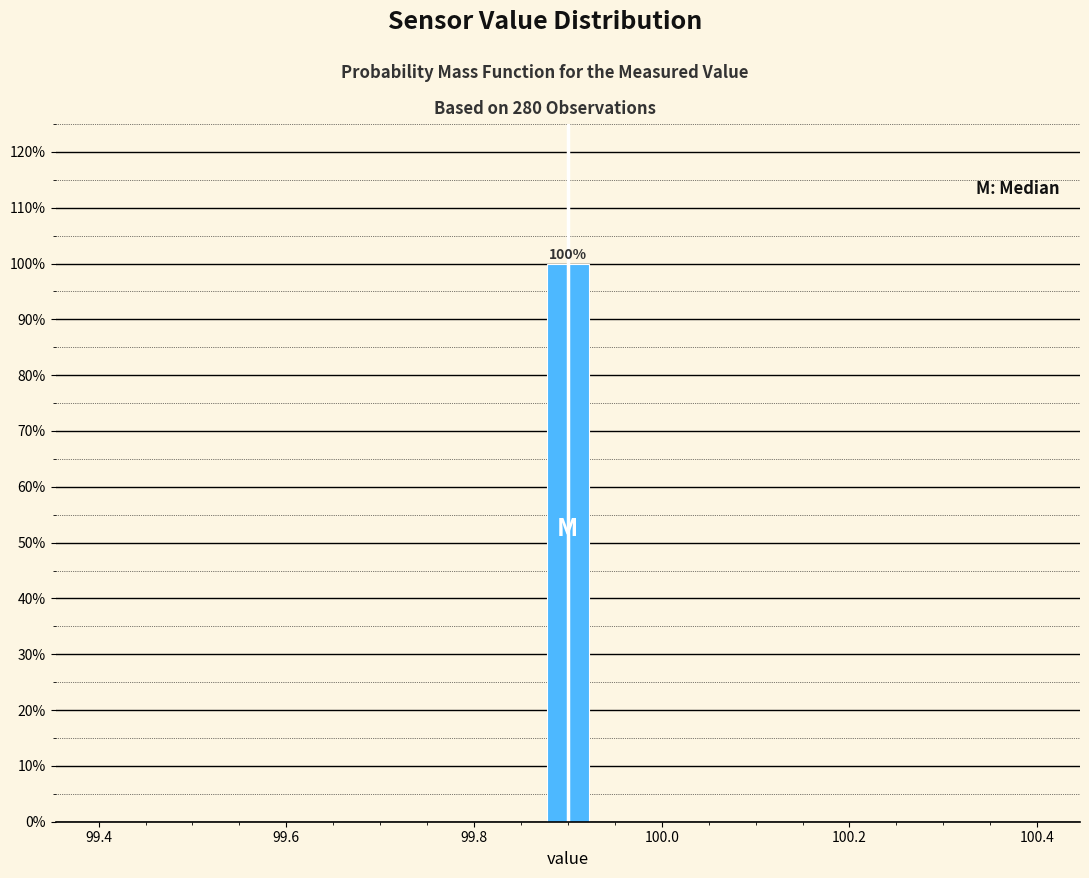

Read against the x-axis, roughly where is the centre of the tallest bar?

99.90